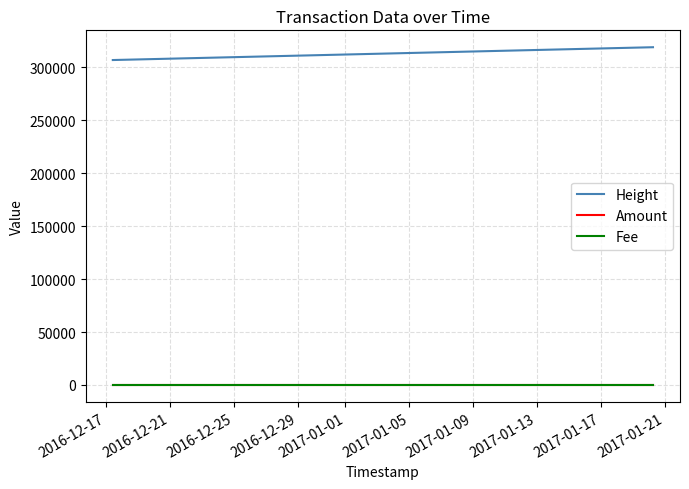

What is the smallest value displayed?

1